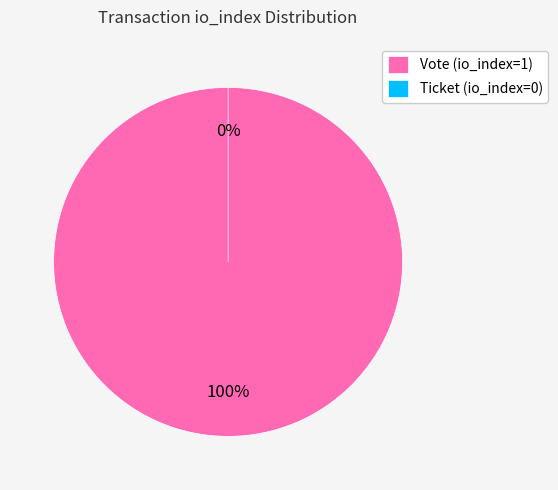

Which category has the smallest portion of the pie?

Ticket (io_index=0)